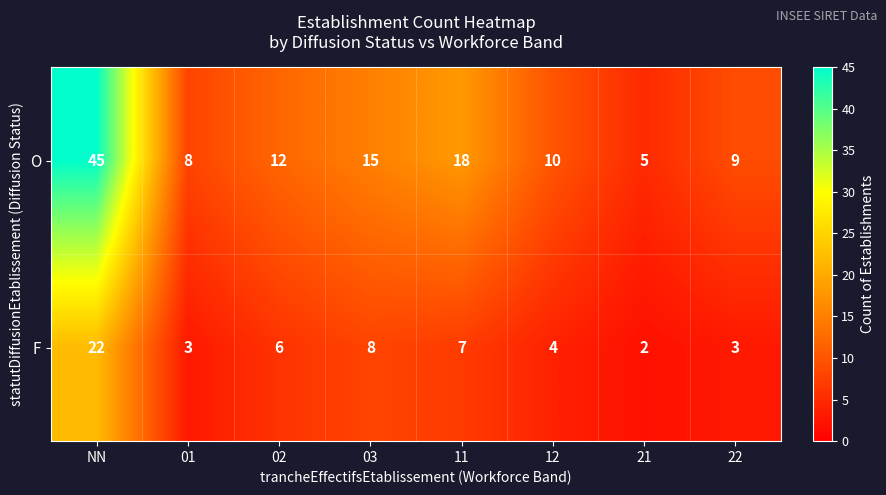

The value of O at 22 is 9. True or false?

True